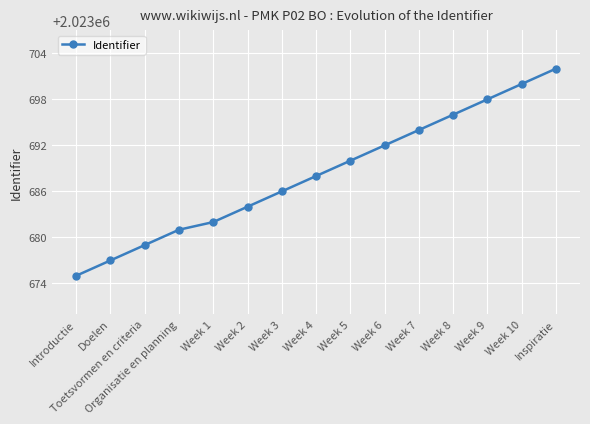

Does the chart have visible grid lines?

Yes